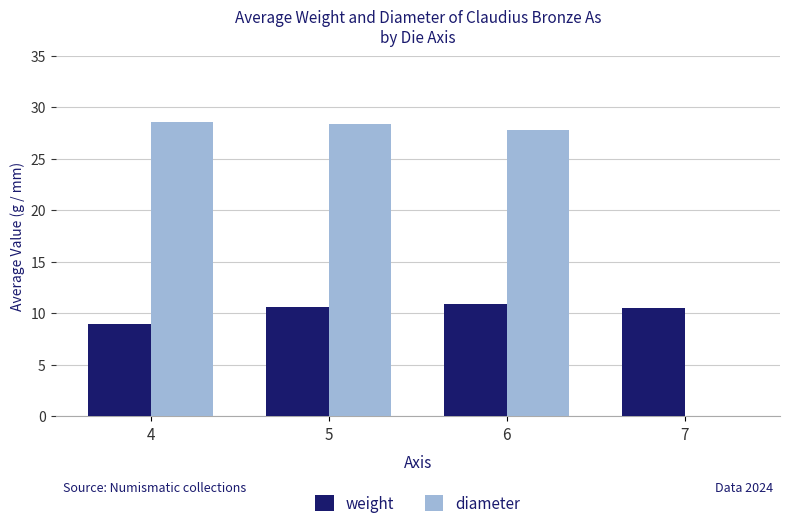

What are all the series names shown in the legend?

weight, diameter